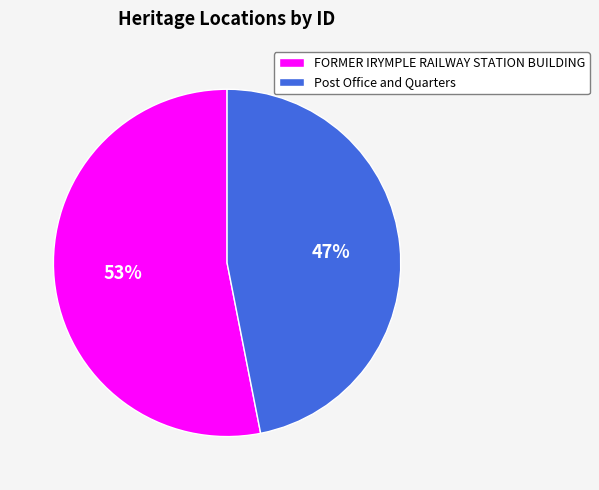

Which slice represents more than half of the pie?

FORMER IRYMPLE RAILWAY STATION BUILDING